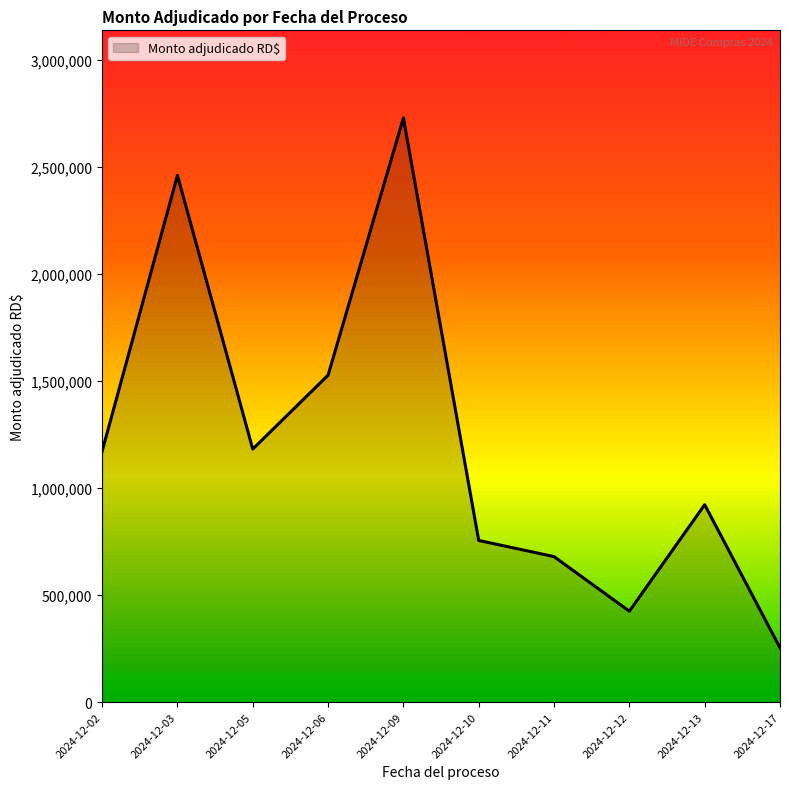

What is the change in value from 2024-12-09 to 2024-12-12?

-2302986.2